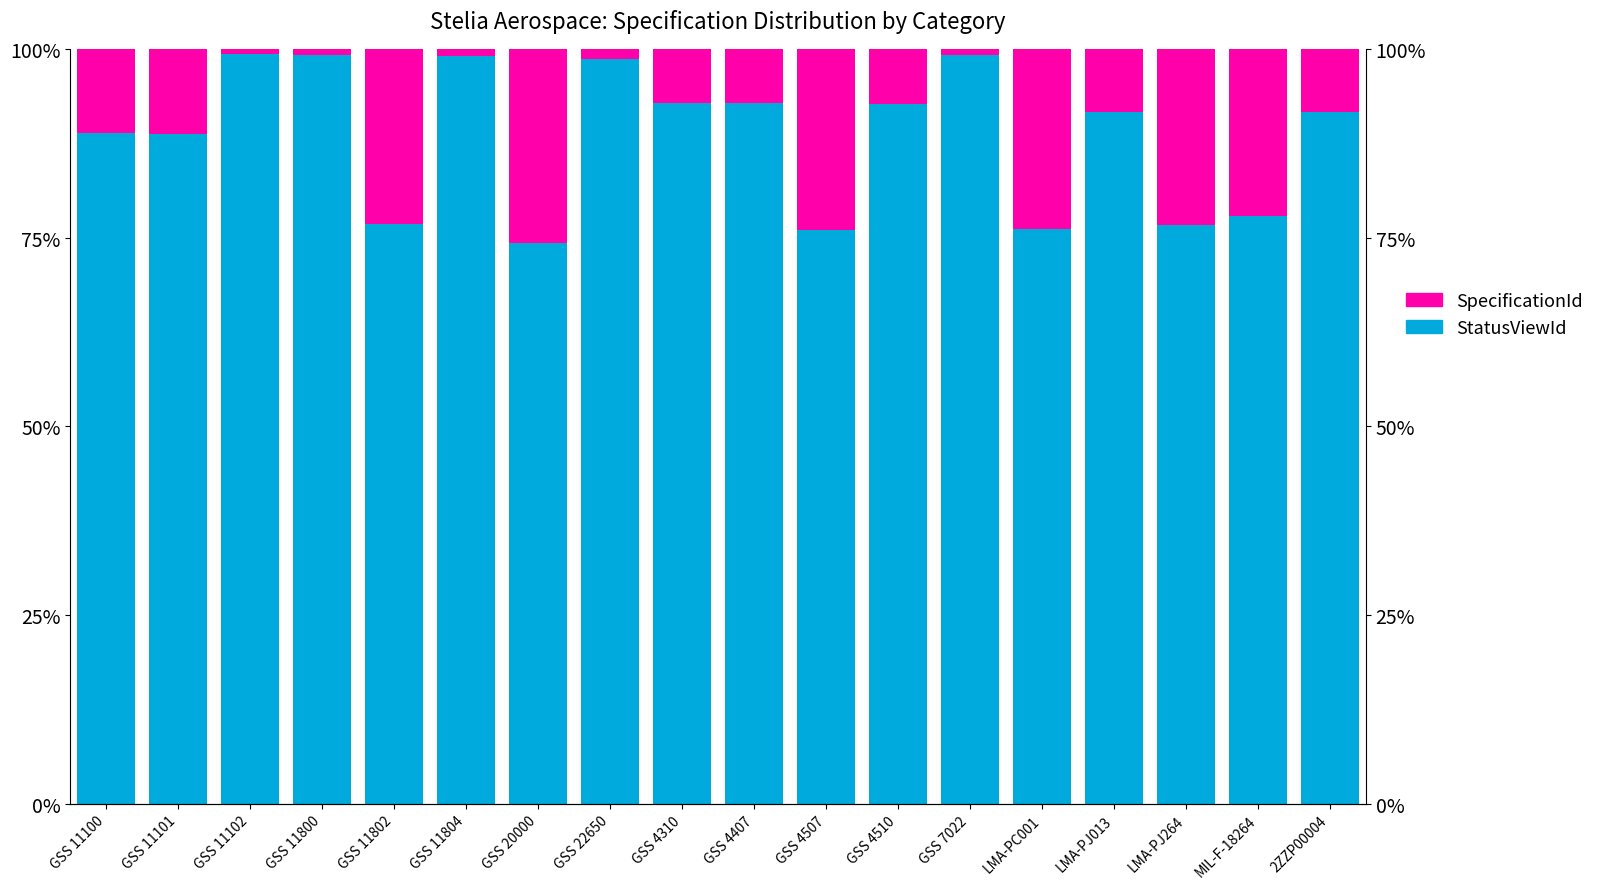

What is the difference between the SpecificationId values at GSS 4407 and GSS 11802?

0.2